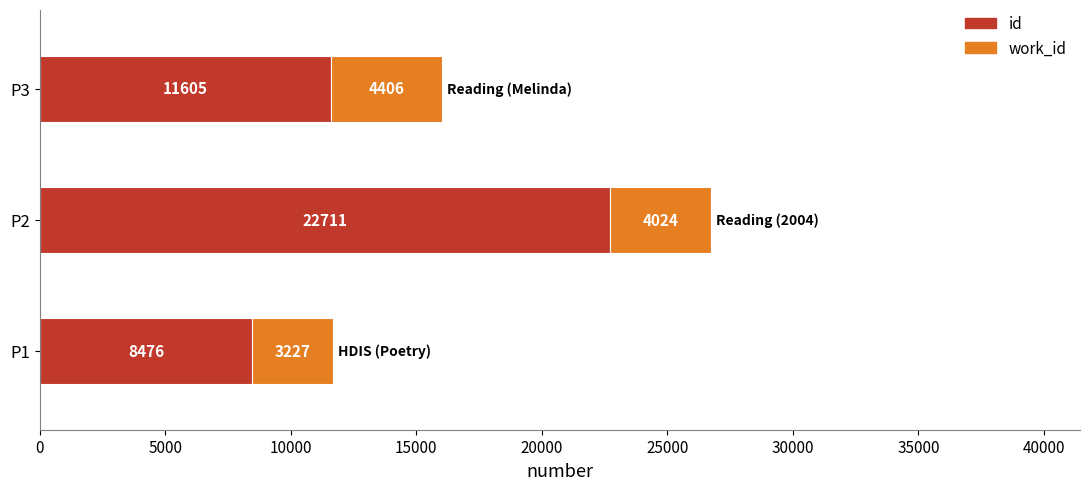

Count the id values in the range 8476 to 22711.

3